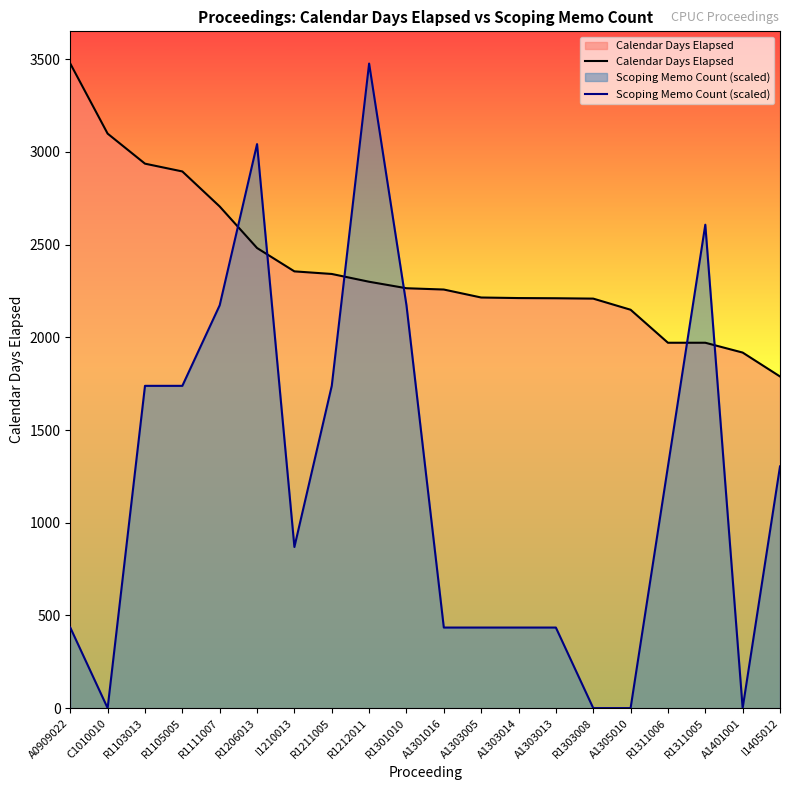

Which category has the lowest value across all series?

C1010010